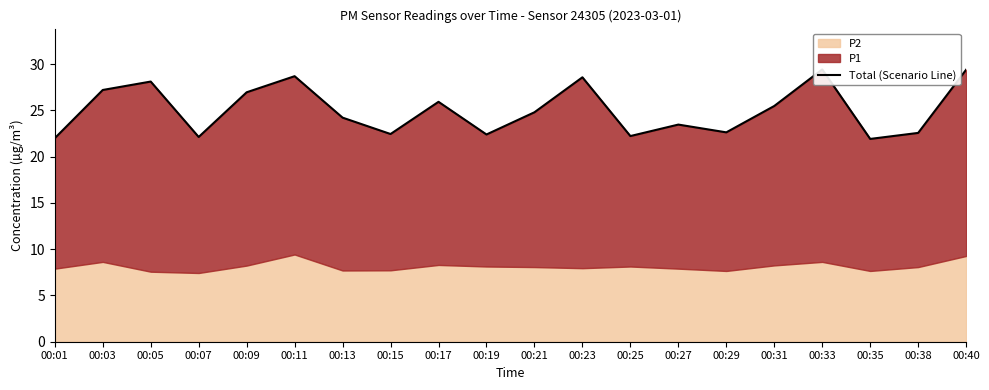

What is the minimum value shown in the chart?

21.9